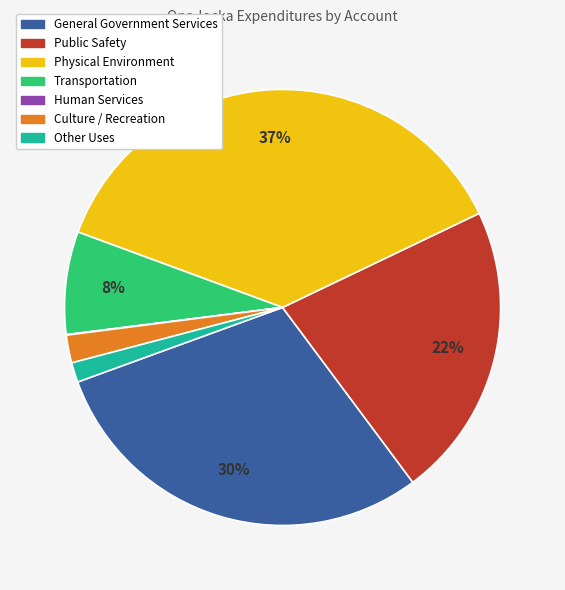

To the nearest percent, what is the difference between the largest and smallest slice percentages?

37%